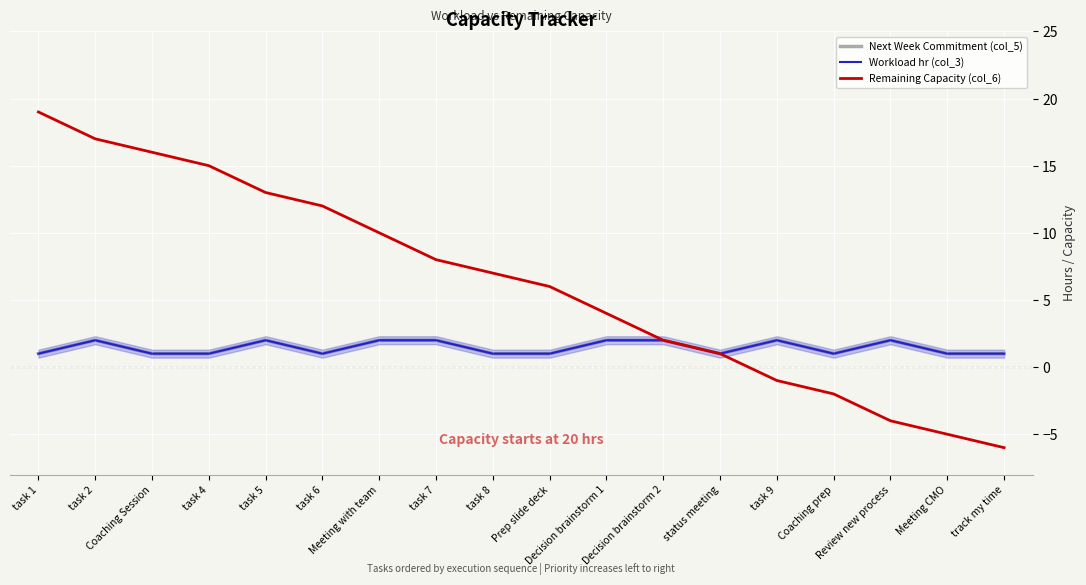

Is this an area chart (filled region under the line)?

Yes